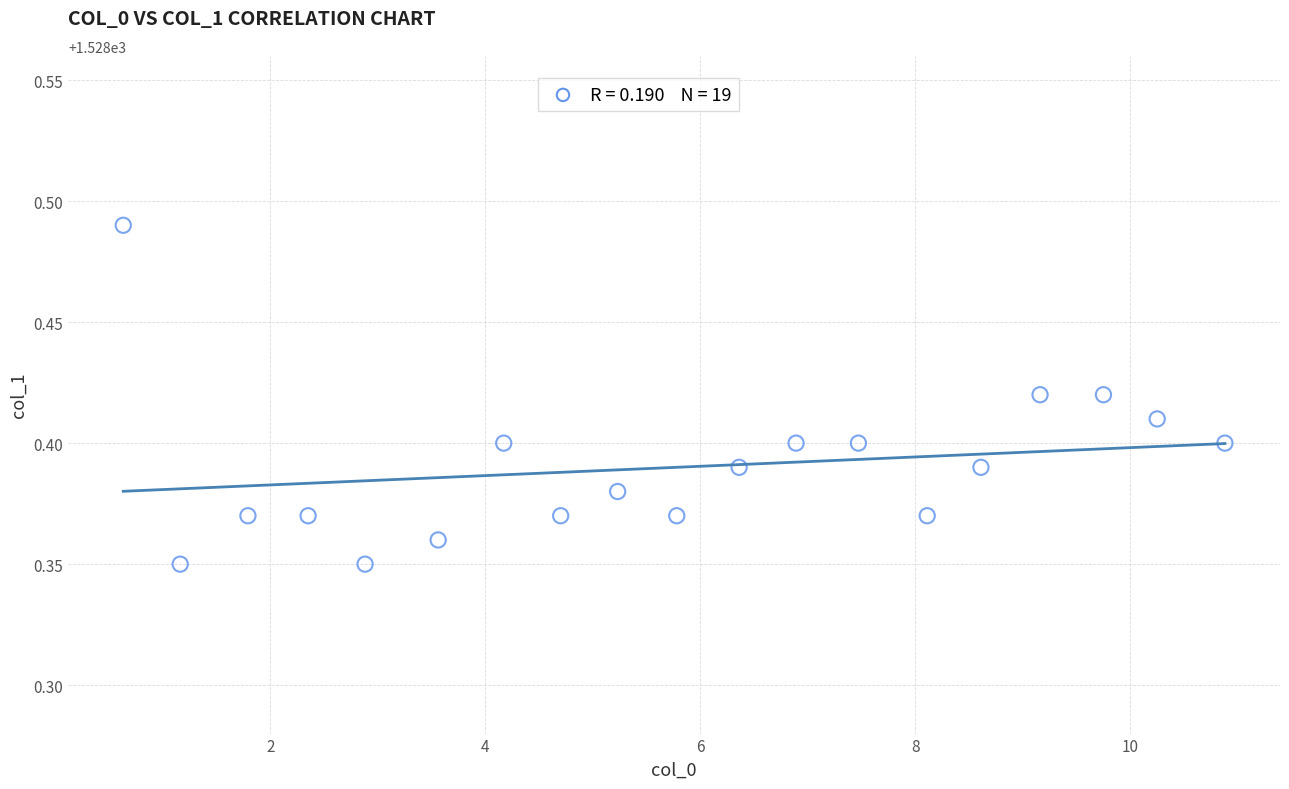

What is the range of X values (max minus min)?

10.2